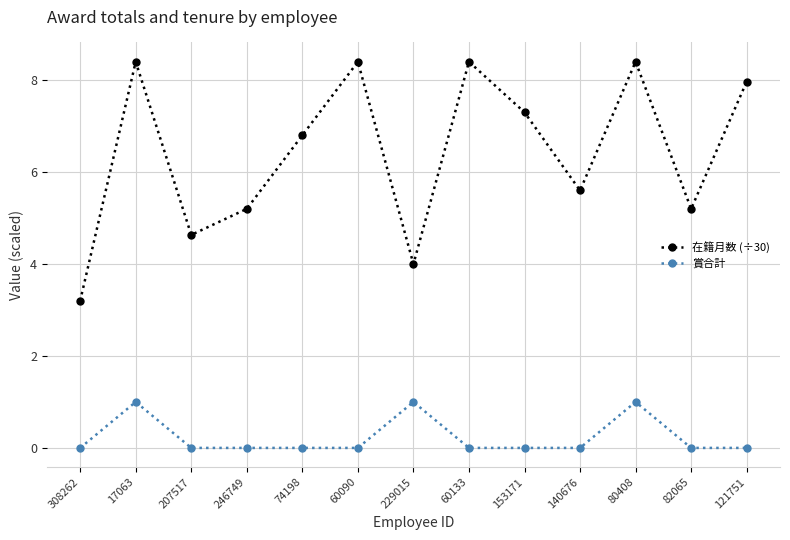

What is the average value of the 賞合計 series?

0.2